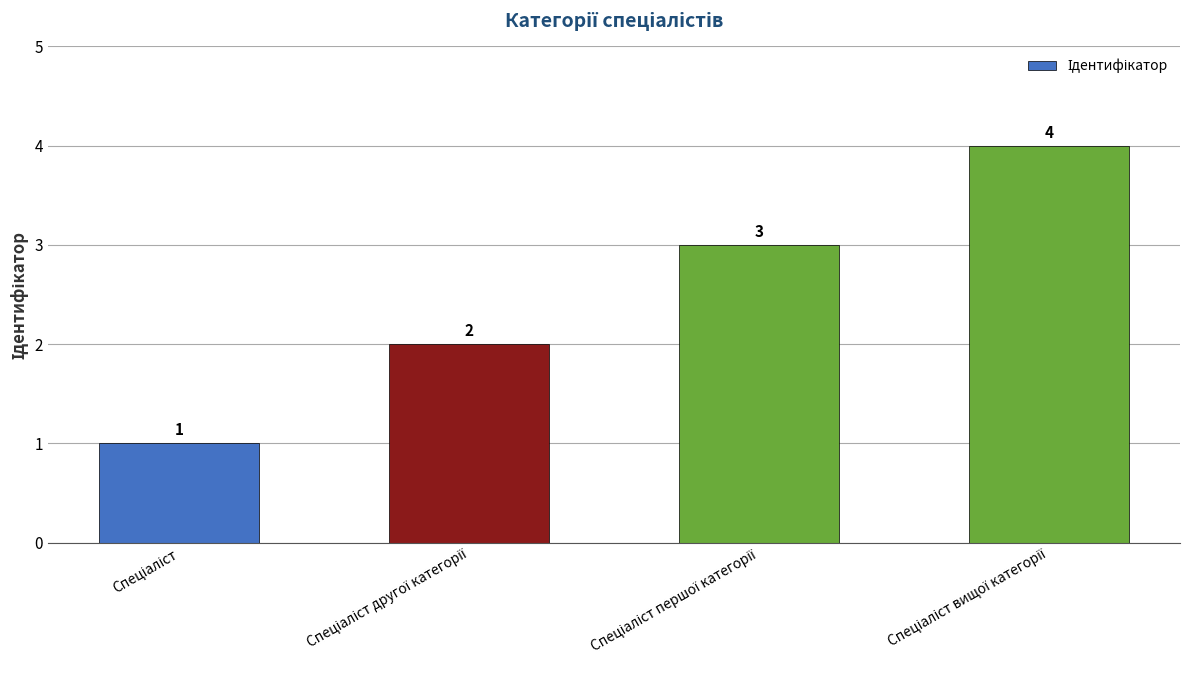

How many data points are less than 3?

2